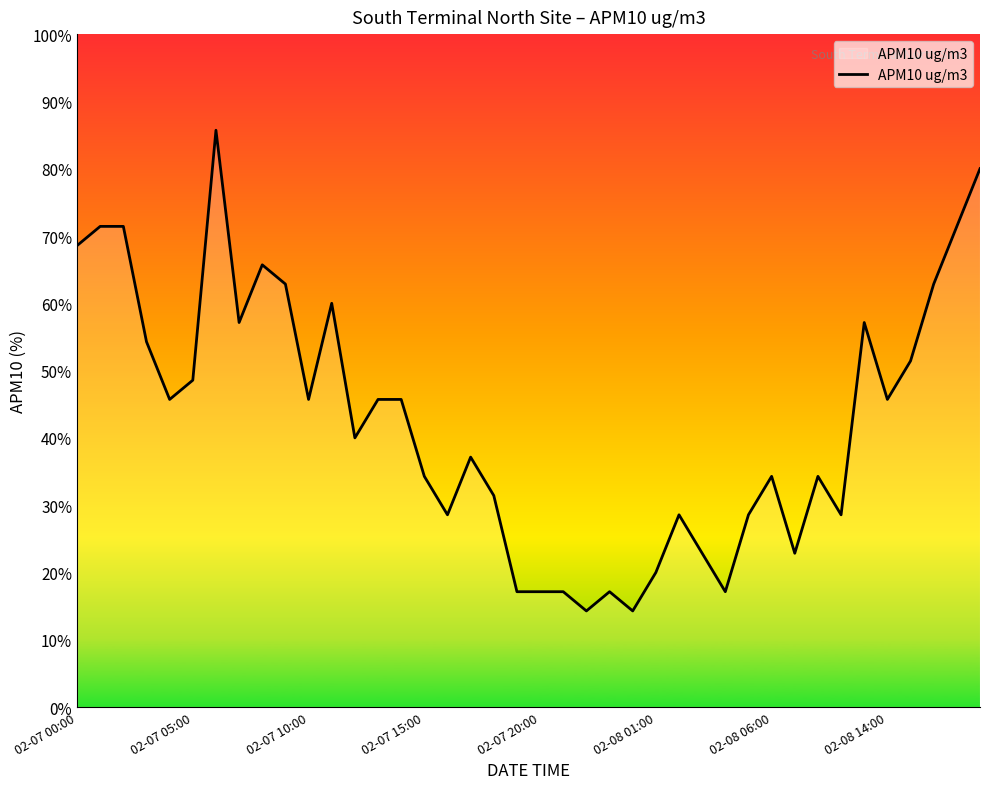

What is the smallest value displayed?

14.3